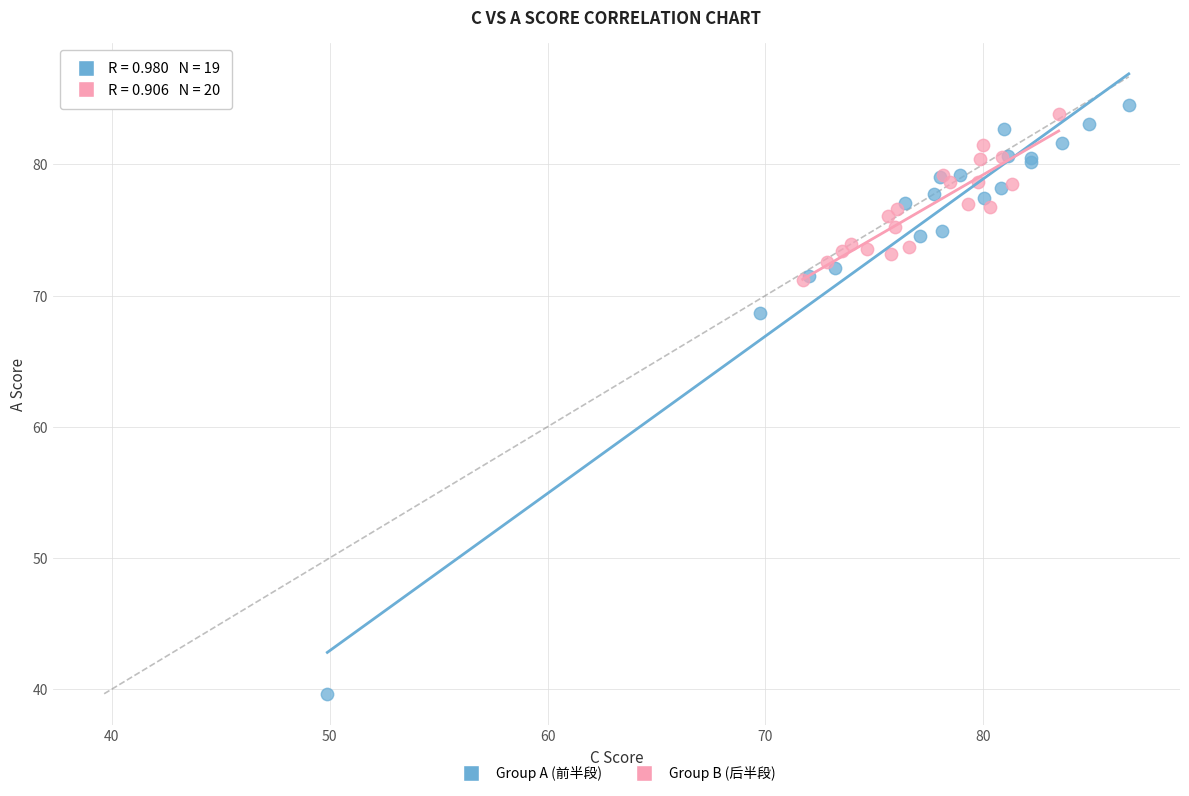

Which series contains the highest Y value?

Group A (前半段)